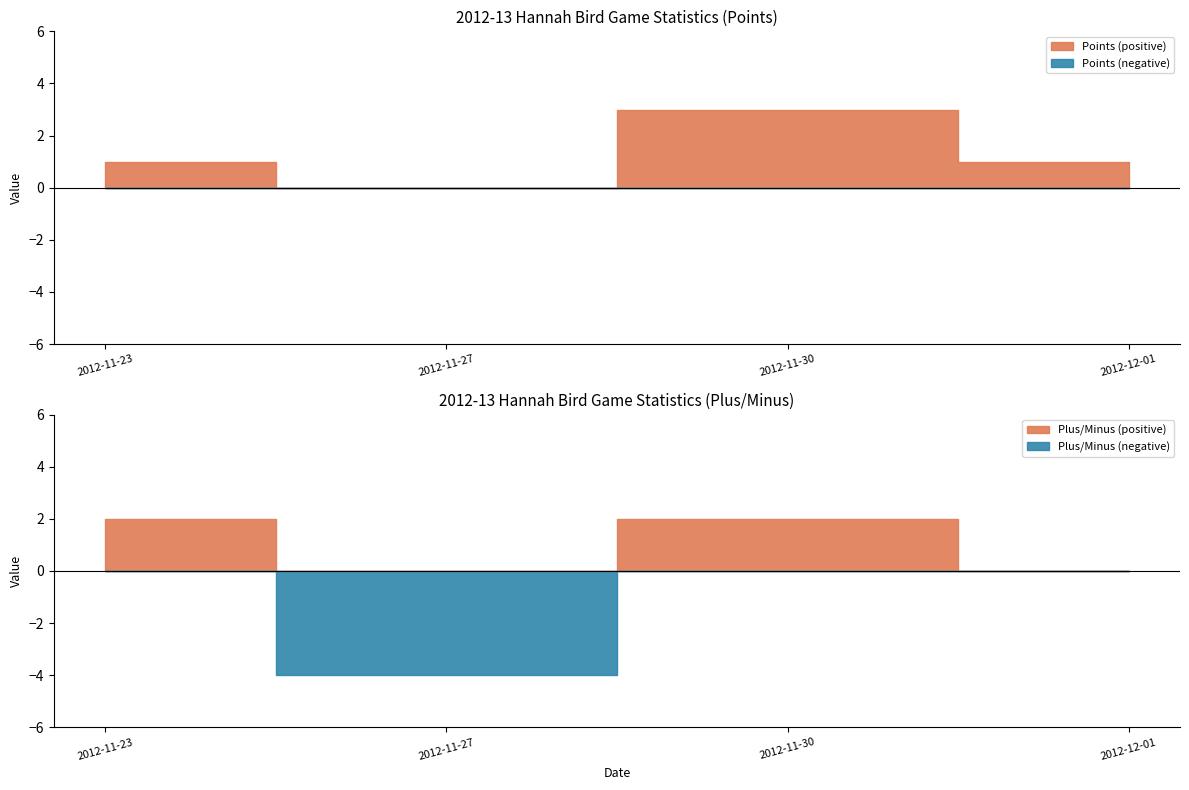

Which category has the lowest value in the Points series?

2012-11-27